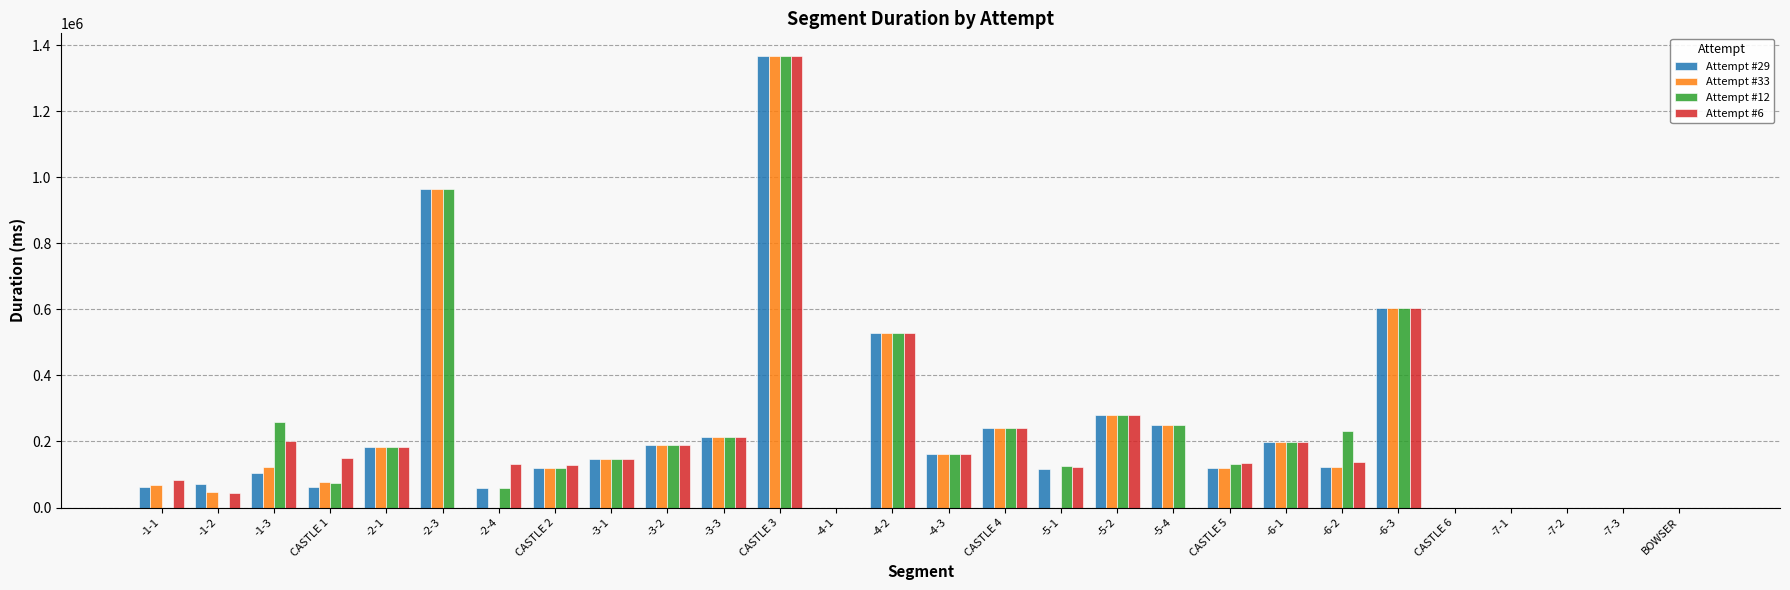

What is the maximum value shown in the chart?

1367257